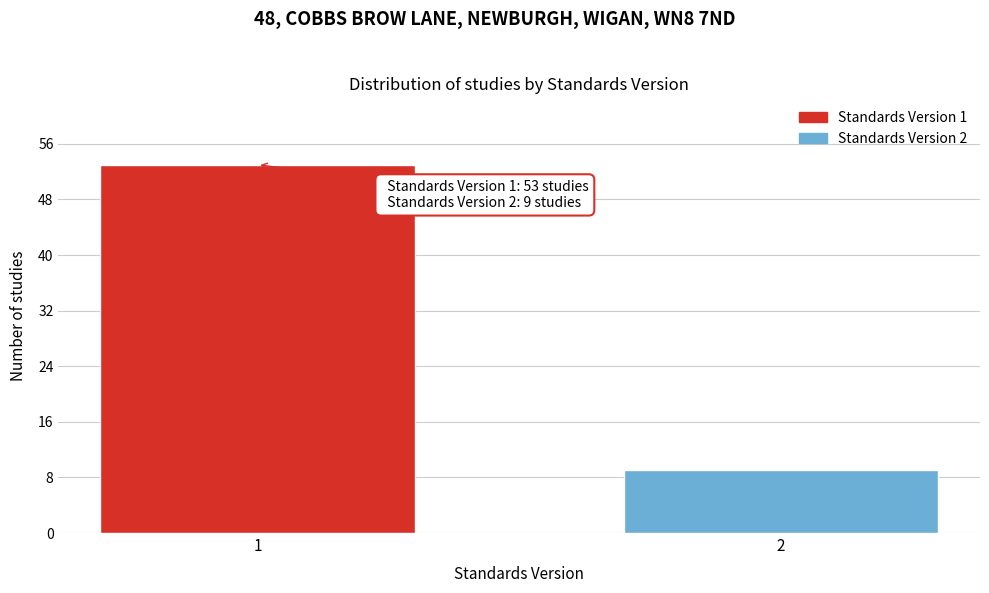

Reading left to right, transcribe all the data shown in this chart.

53	9